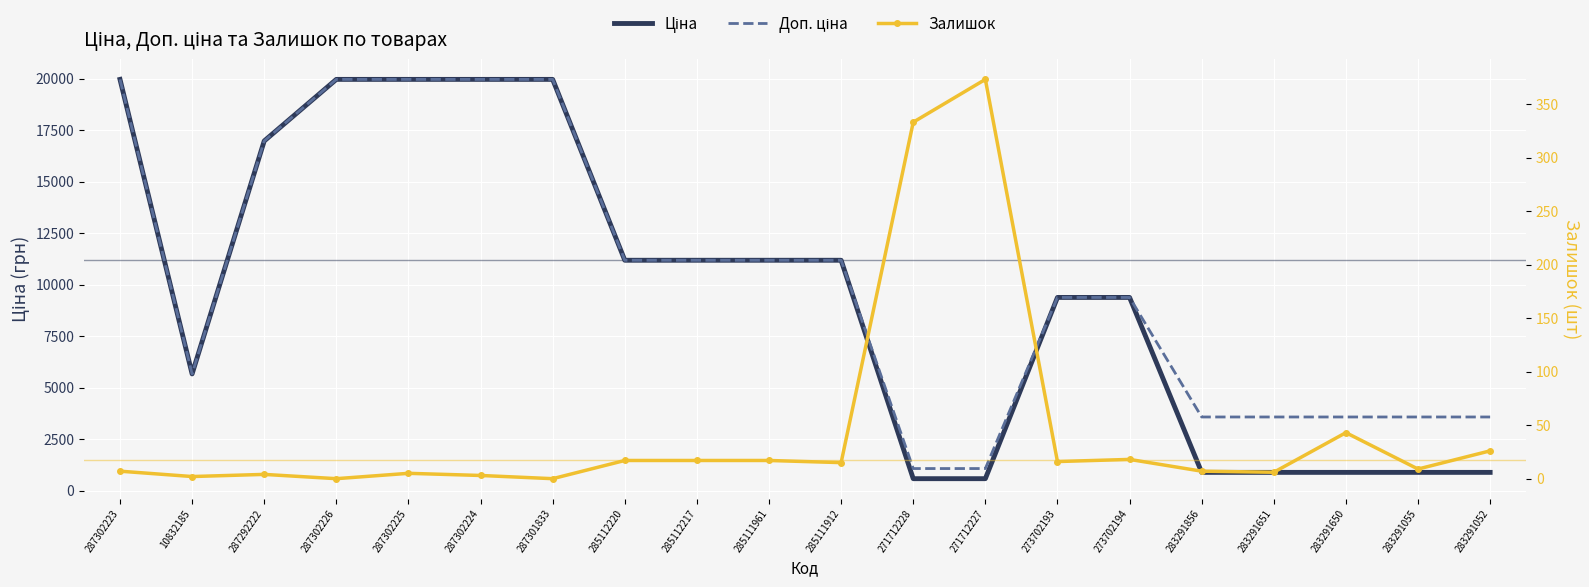

What are all the series names shown in the legend?

Ціна, Доп. ціна, Залишок